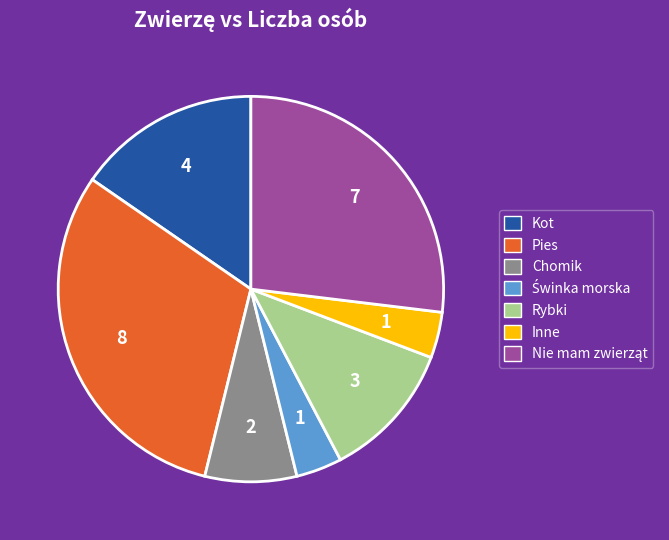

Which has a higher value, Kot or Rybki?

Kot